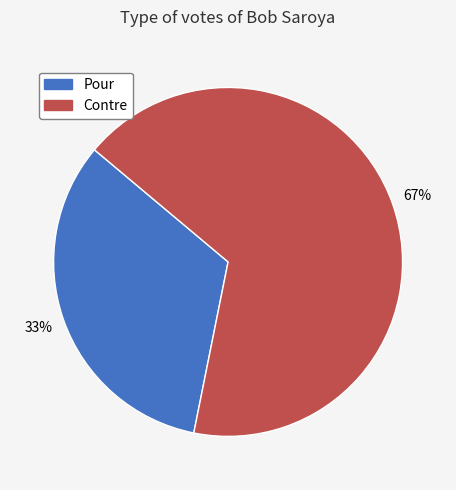

Does Contre account for over 50% of the chart?

Yes